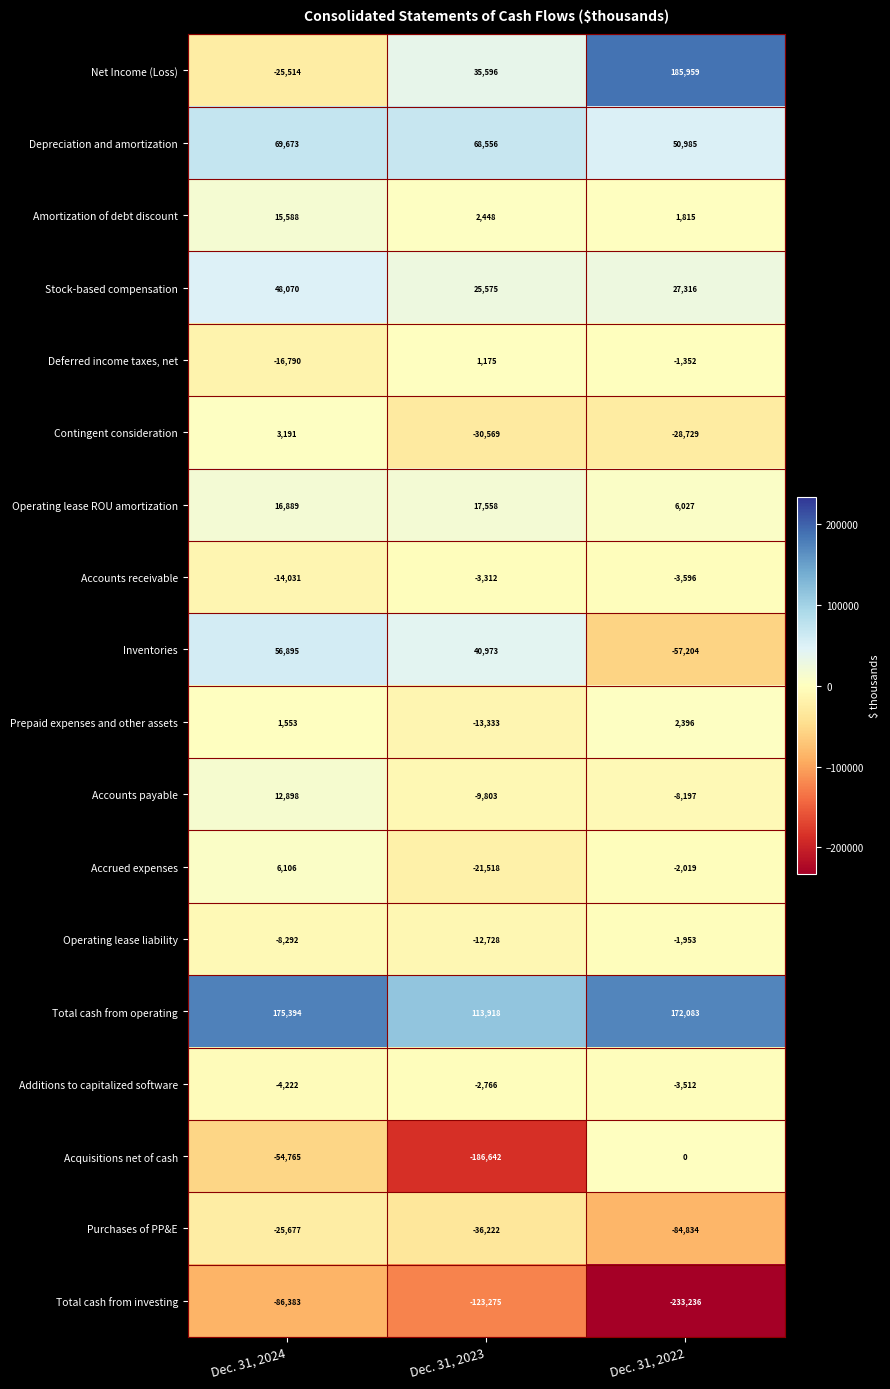

Is it true that Accrued expenses equals -3366 at Dec. 31, 2022?

False